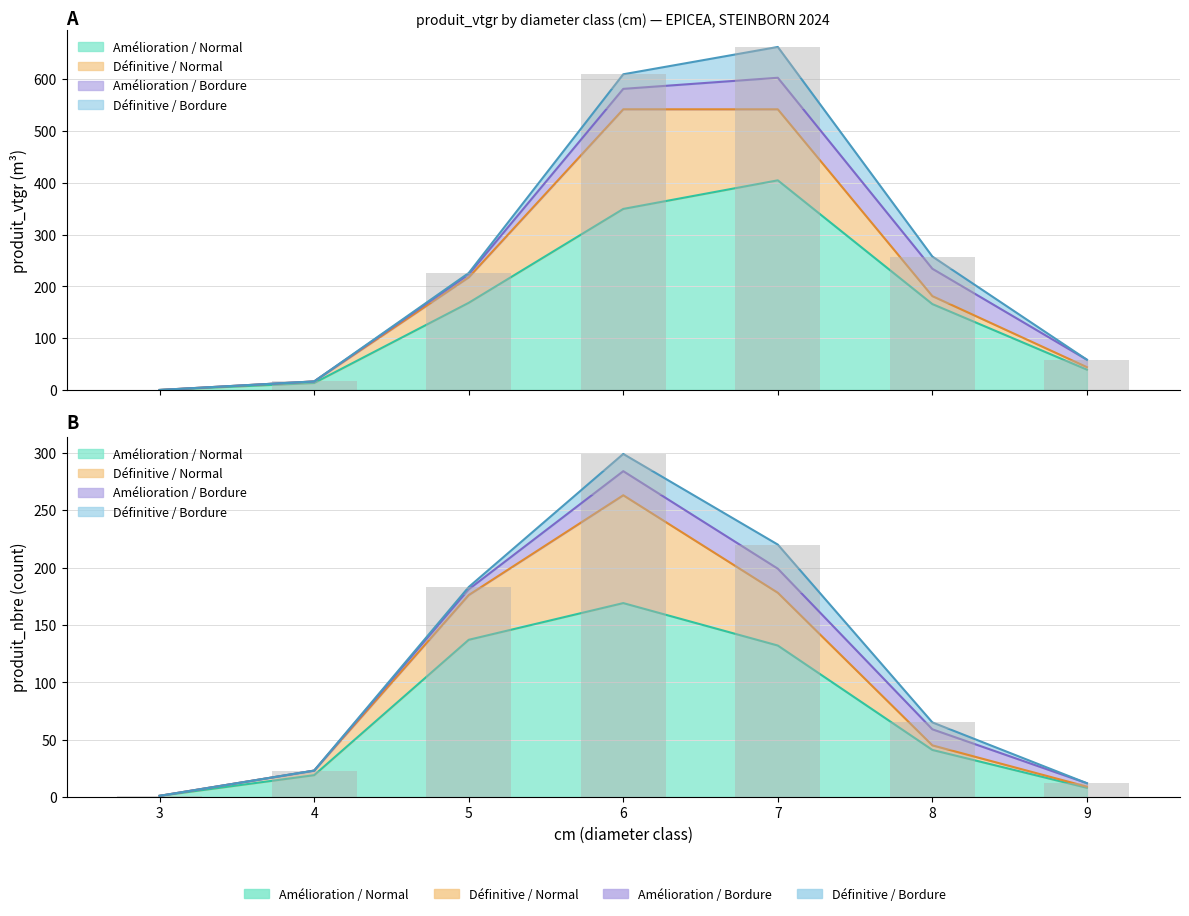

What is the sum of all DEFINITIVE_NORMAL values?

401.8